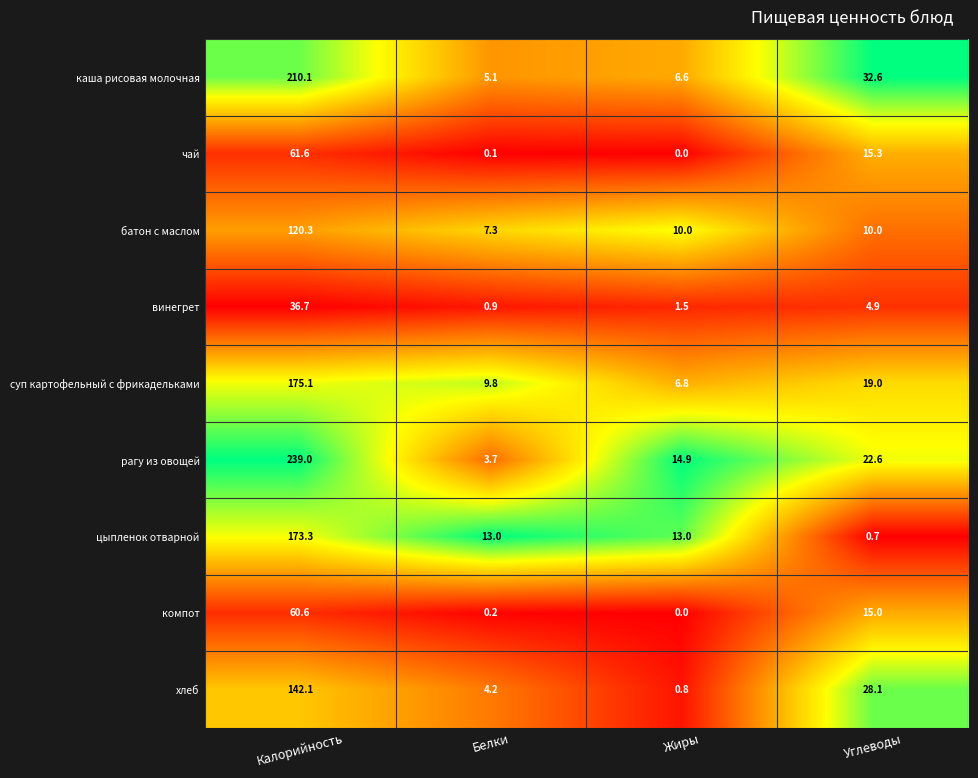

True or false: батон с маслом has a value of 202.6 at Калорийность.

False